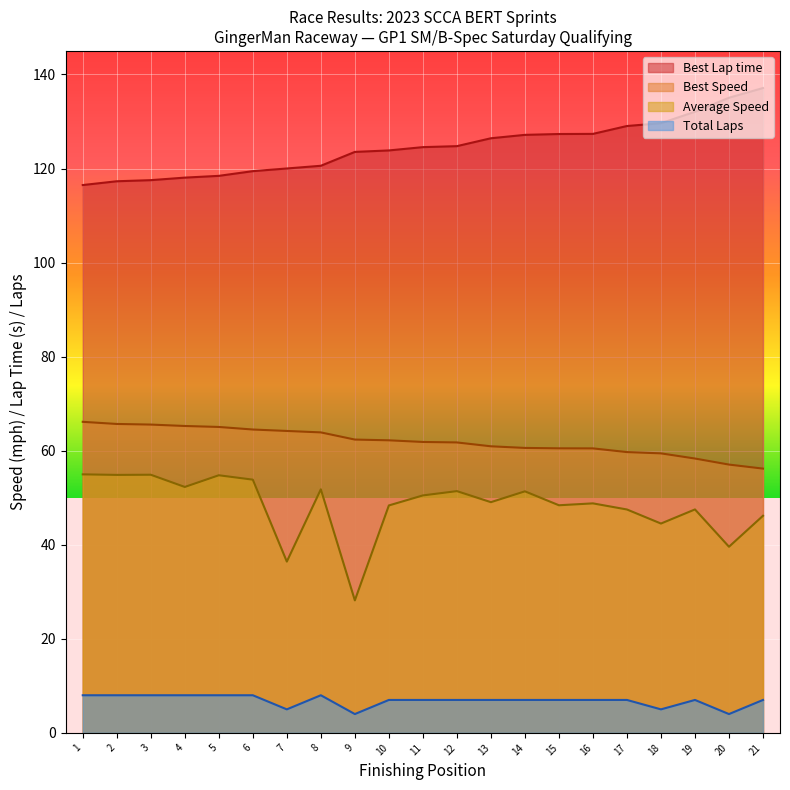

What is the sum of the Best Lap time values at 19 and 8?

252.7